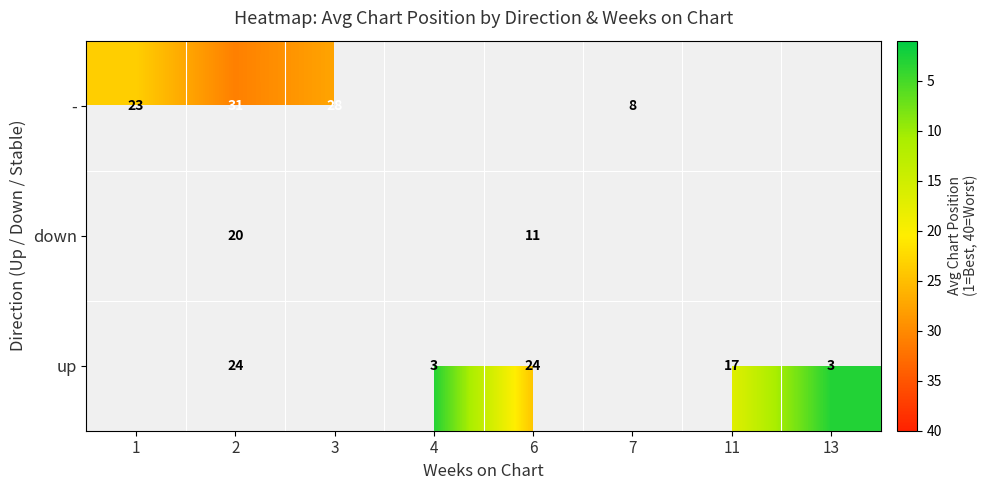

What is the minimum value shown in the chart?

3.0